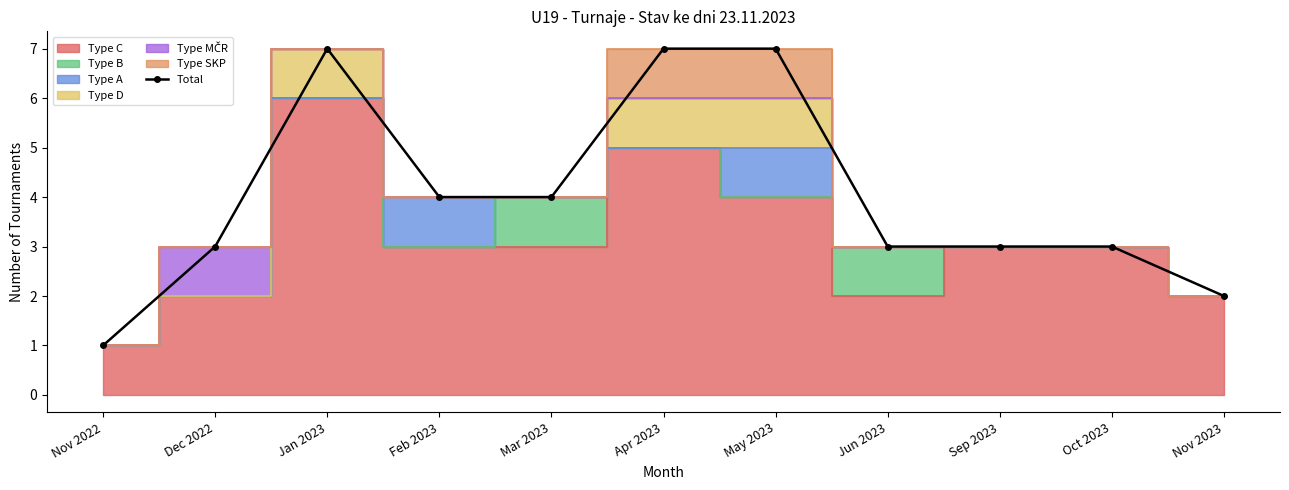

List the labels in order of value, smallest first.

Nov 2022, Nov 2023, Dec 2022, Jun 2023, Sep 2023, Oct 2023, Feb 2023, Mar 2023, Jan 2023, Apr 2023, May 2023